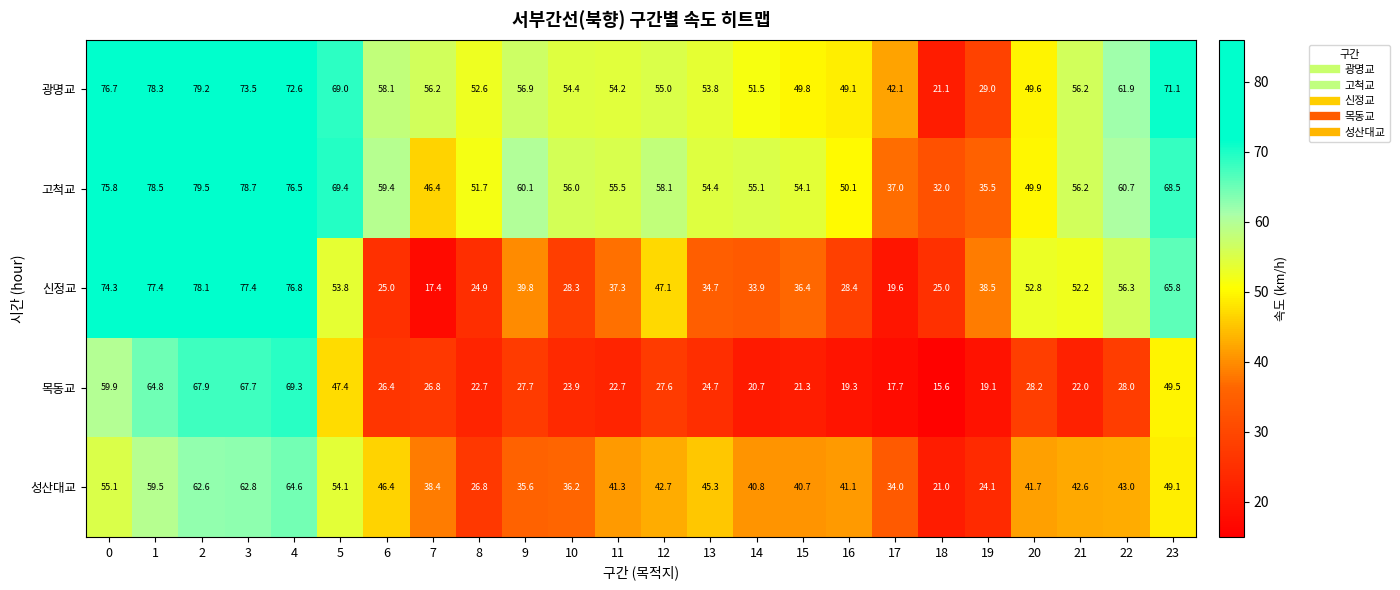

What is the difference between the maximum and minimum values in the 목동교 series?

53.7